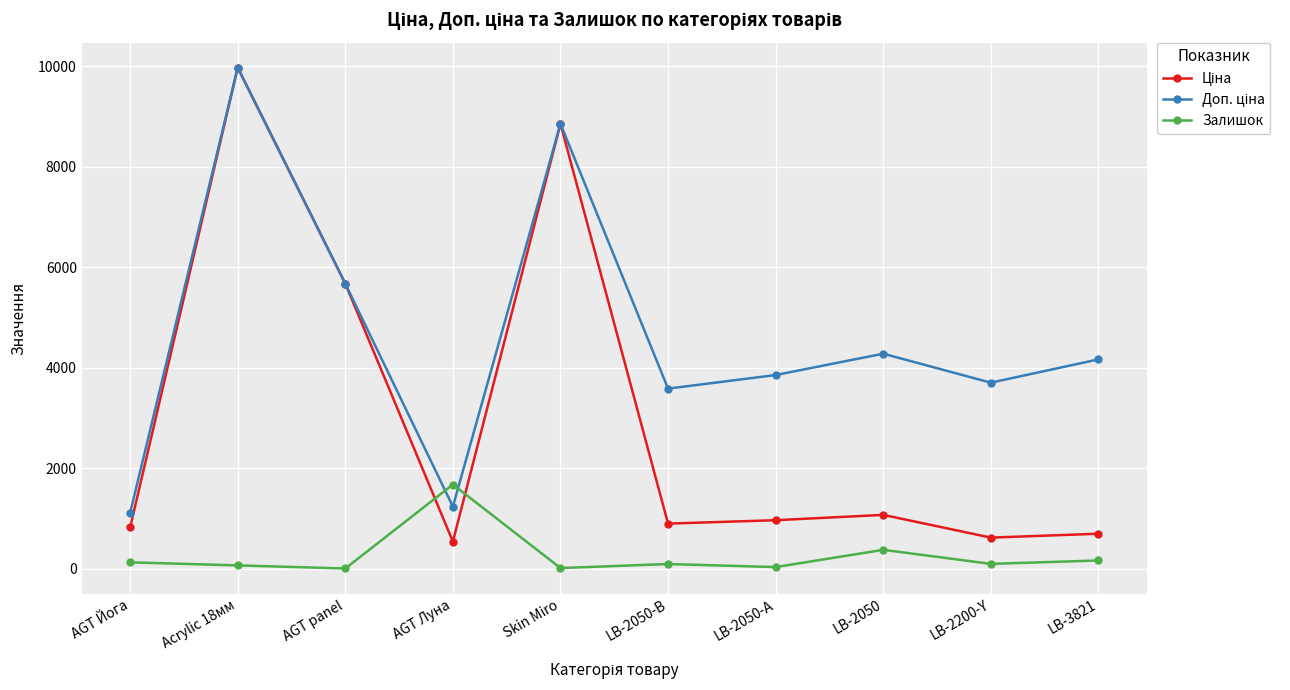

What is the spread (max minus min) of values at LB-2050?

3905.1